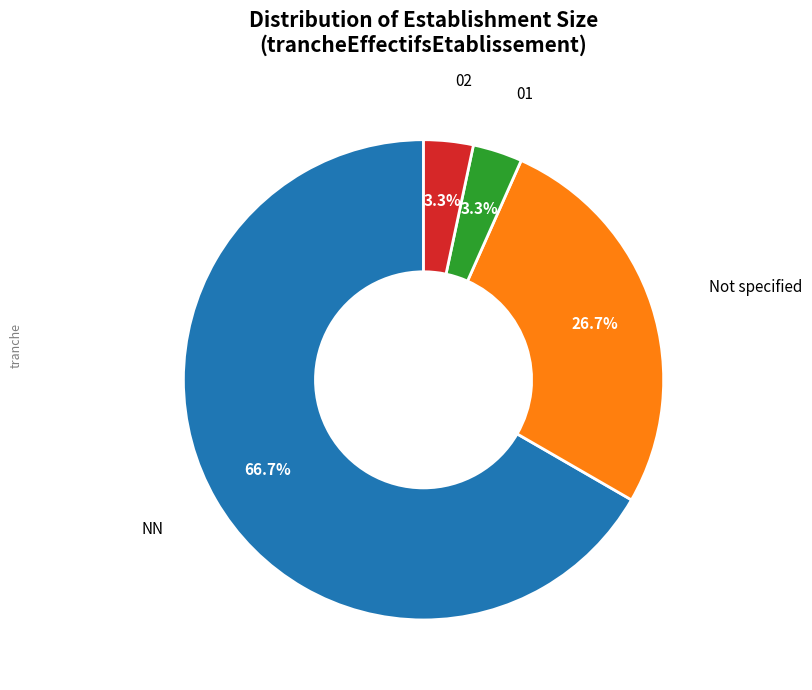

To the nearest percent, what percentage of the pie is 01?

3%